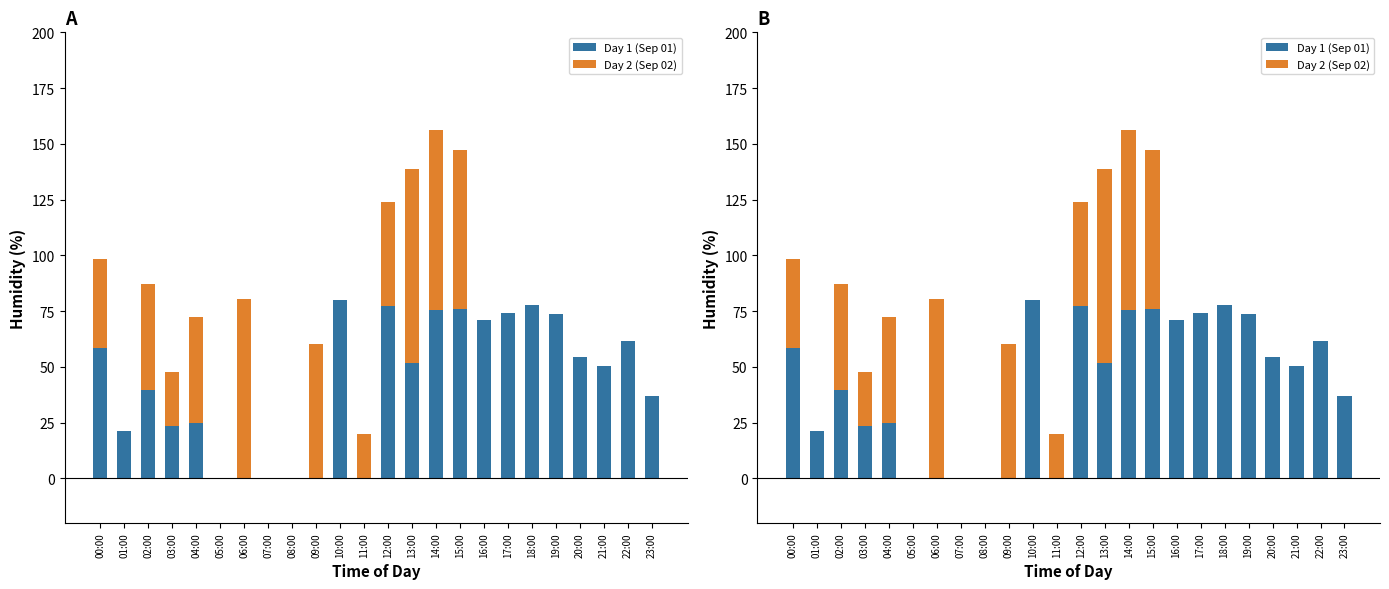

Which series has the widest spread of values?

Day 2 (Sep 02)